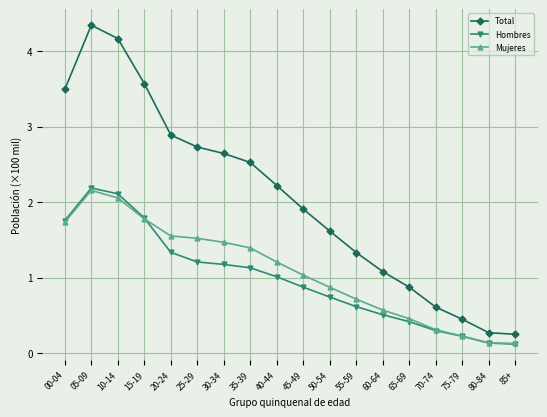

True or false: Hombres has more than 2 points higher than both neighbors.

False